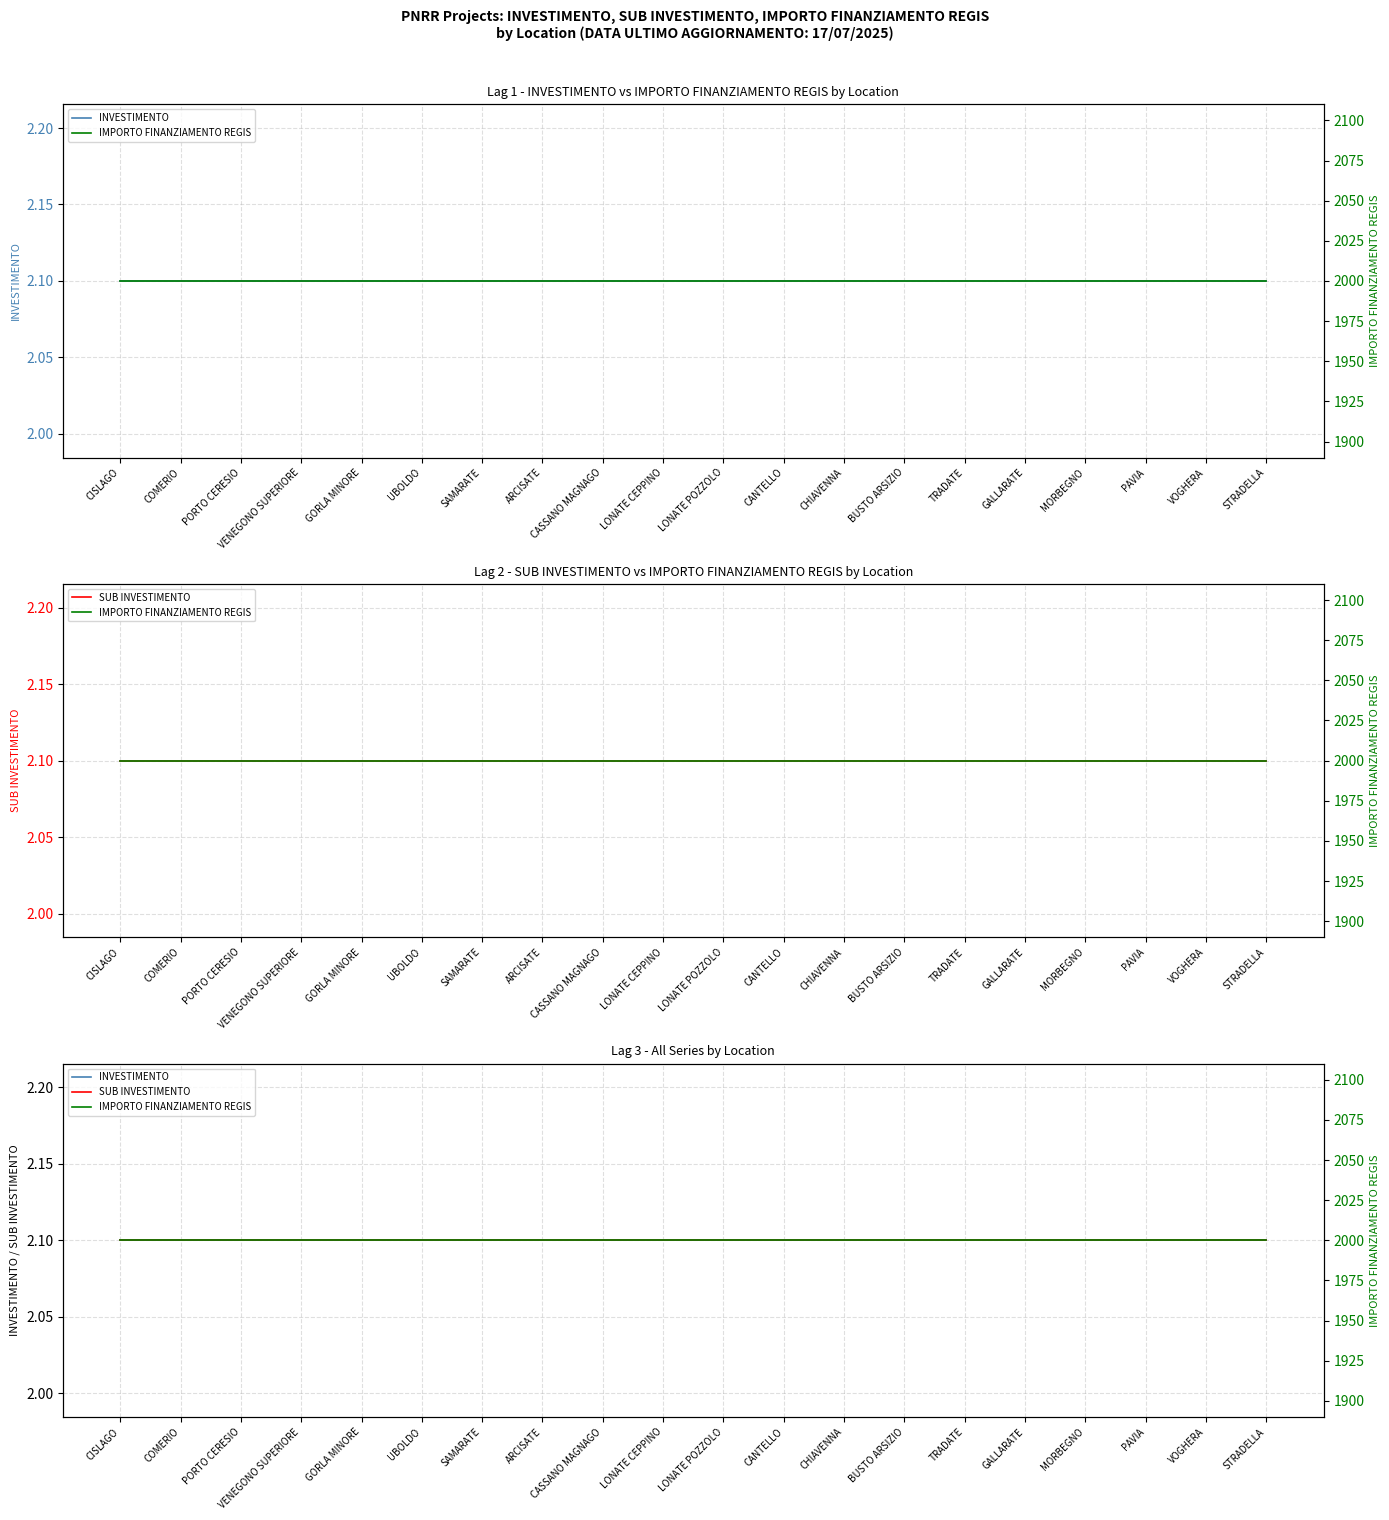

Reading right to left, transcribe all the data shown in this chart.

INVESTIMENTO: 2.1	2.1	2.1	2.1	2.1	2.1	2.1	2.1	2.1	2.1	2.1	2.1	2.1	2.1	2.1	2.1	2.1	2.1	2.1	2.1
SUB INVESTIMENTO: 2.1	2.1	2.1	2.1	2.1	2.1	2.1	2.1	2.1	2.1	2.1	2.1	2.1	2.1	2.1	2.1	2.1	2.1	2.1	2.1
IMPORTO FINANZIAMENTO REGIS: 2000.0	2000.0	2000.0	2000.0	2000.0	2000.0	2000.0	2000.0	2000.0	2000.0	2000.0	2000.0	2000.0	2000.0	2000.0	2000.0	2000.0	2000.0	2000.0	2000.0